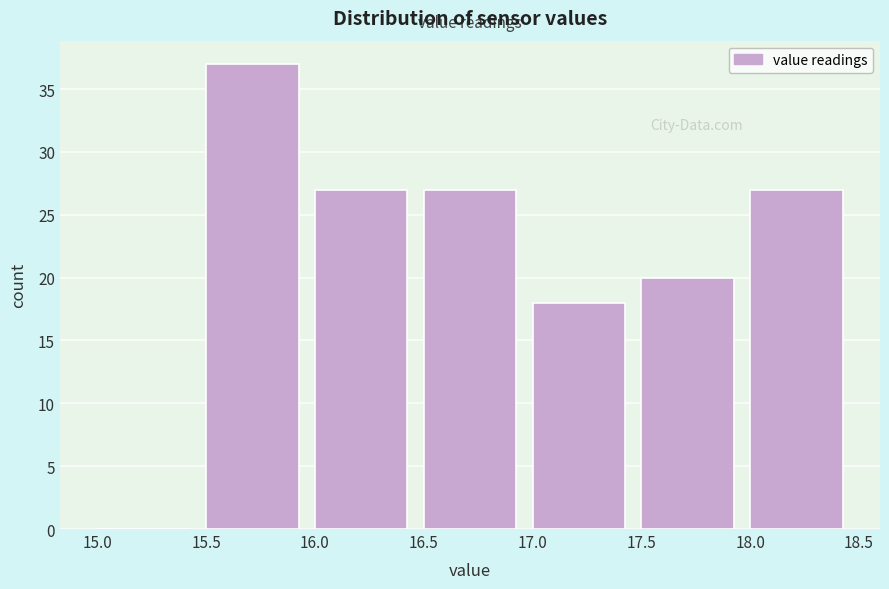

Which range on the x-axis has the tallest bar?

15.5 to 16.0